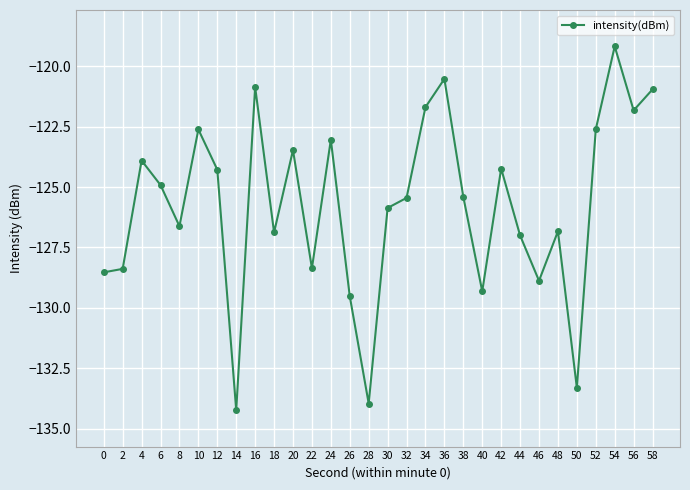

Where does the data first go above -125?

4